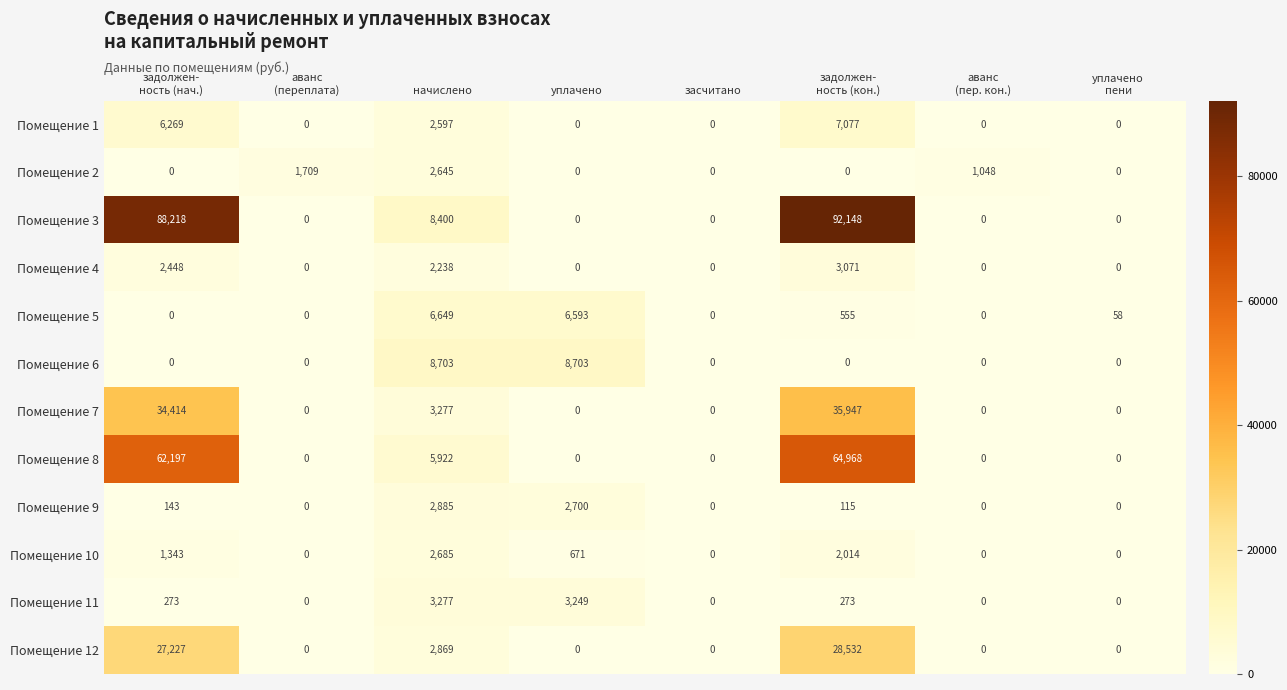

What is the difference between the highest and lowest values at уплачено
пени?

58